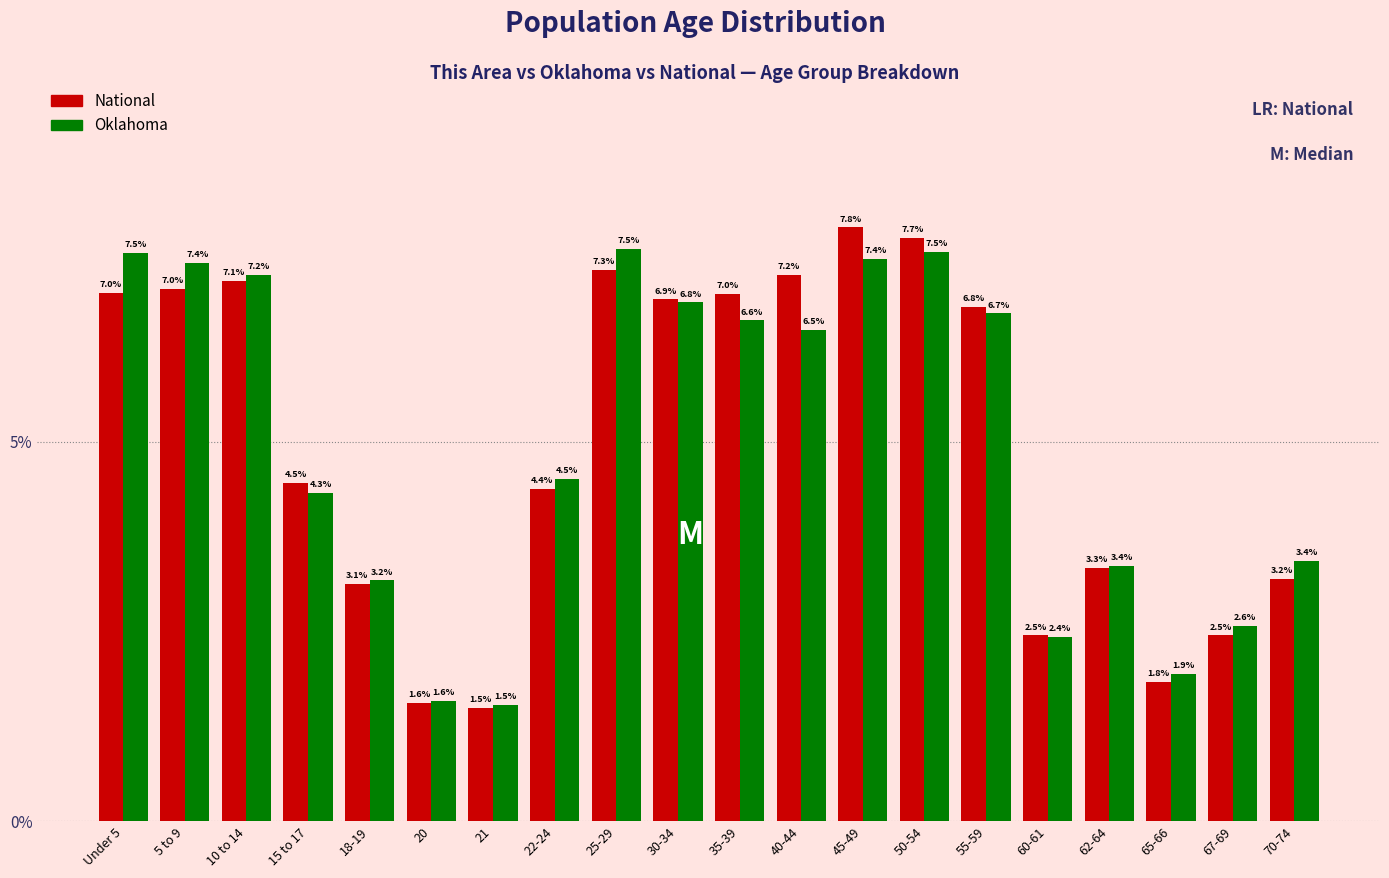

Reading right to left, what are all the values shown in this chart?

National: 70-74=3.2	67-69=2.5	65-66=1.8	62-64=3.3	60-61=2.5	55-59=6.8	50-54=7.7	45-49=7.8	40-44=7.2	35-39=7.0	30-34=6.9	25-29=7.3	22-24=4.4	21=1.5	20=1.6	18-19=3.1	15 to 17=4.5	10 to 14=7.1	5 to 9=7.0	Under 5=7.0
Oklahoma: 70-74=3.4	67-69=2.6	65-66=1.9	62-64=3.4	60-61=2.4	55-59=6.7	50-54=7.5	45-49=7.4	40-44=6.5	35-39=6.6	30-34=6.8	25-29=7.5	22-24=4.5	21=1.5	20=1.6	18-19=3.2	15 to 17=4.3	10 to 14=7.2	5 to 9=7.4	Under 5=7.5